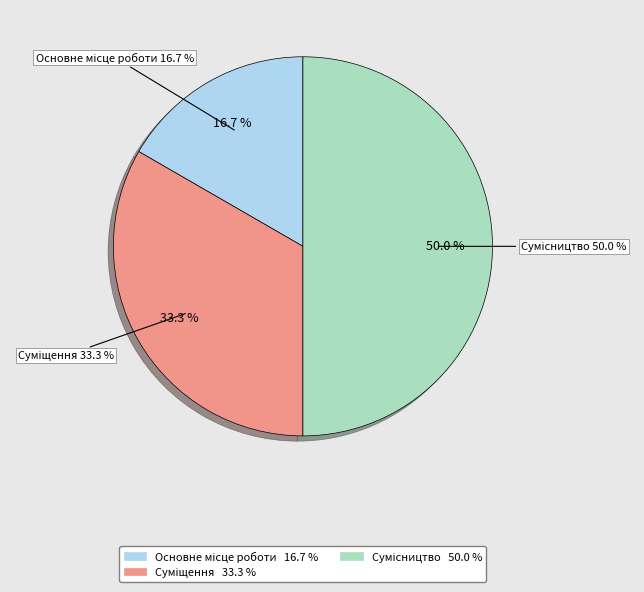

Rank the categories by value from lowest to highest.

Основне місце роботи, Суміщення, Сумісництво